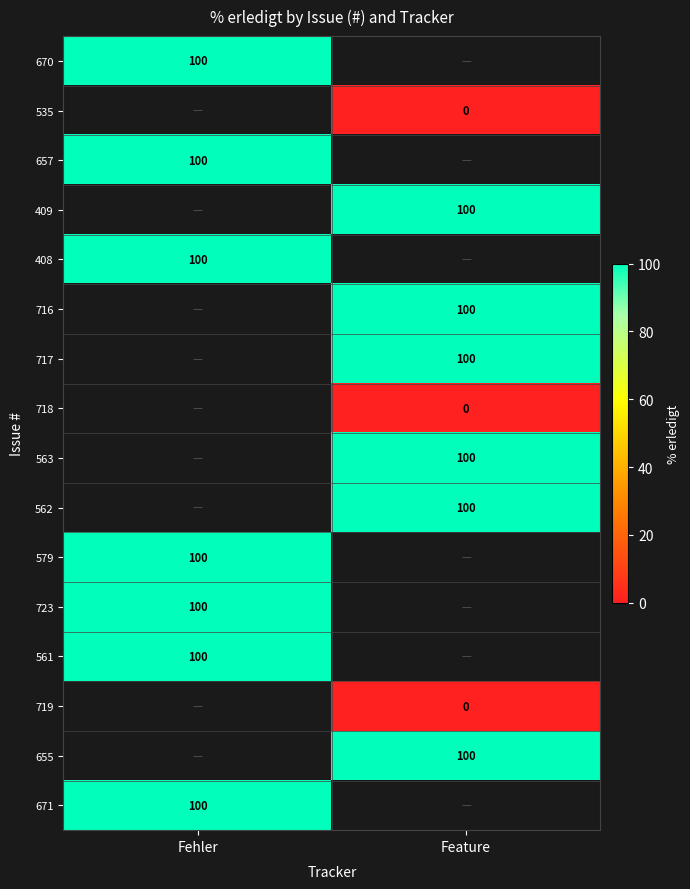

The value of 408 at Fehler is 100. True or false?

True